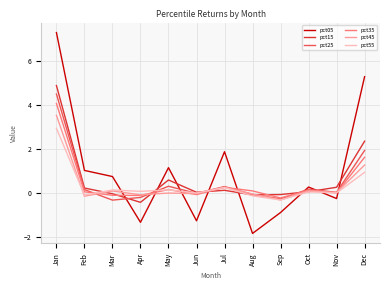

At which label is pct45 closest to 1?

Dec